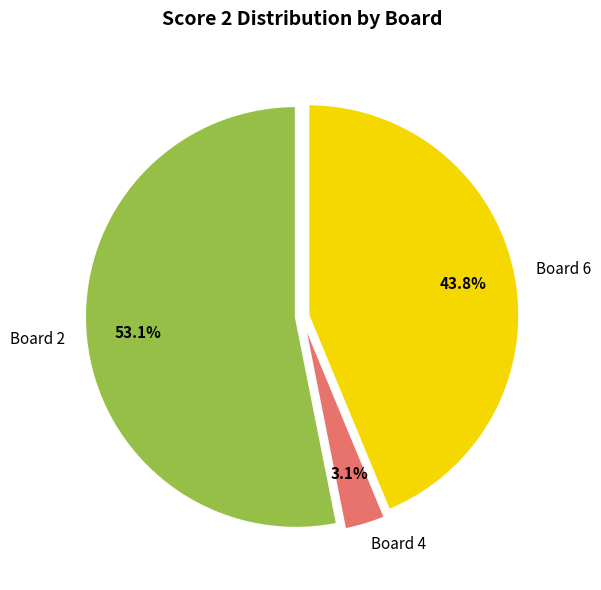

How many segments does this pie chart have?

3